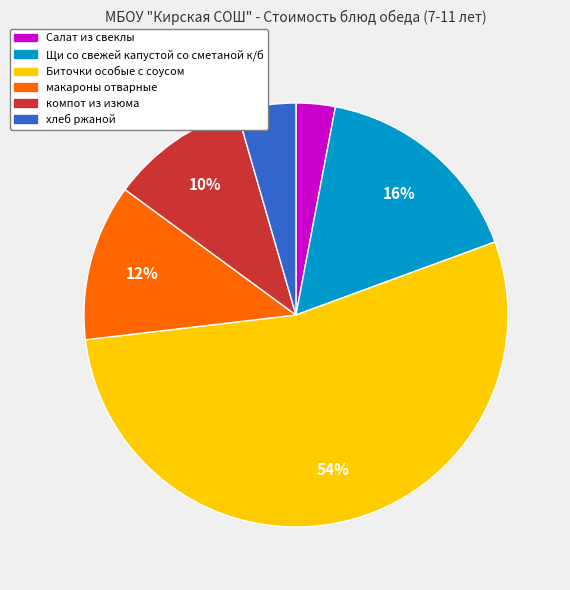

Which category has the smallest portion of the pie?

Салат из свеклы